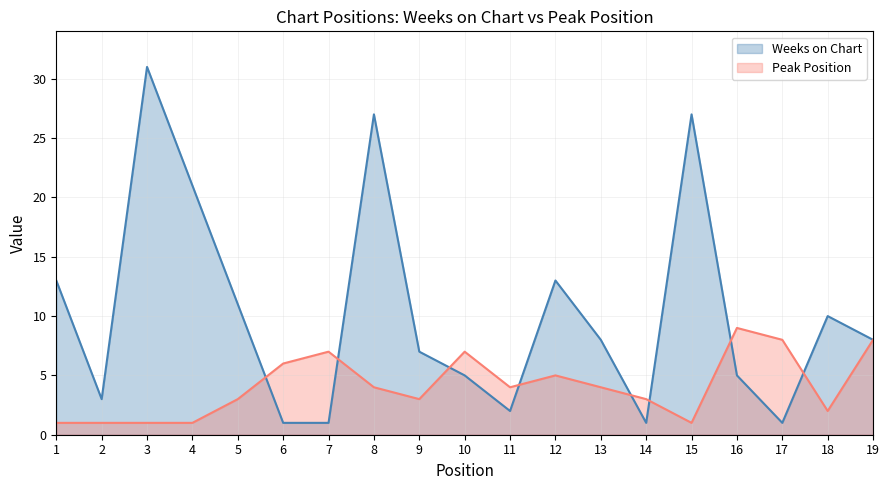

At which category does the chart reach its peak across all series?

3